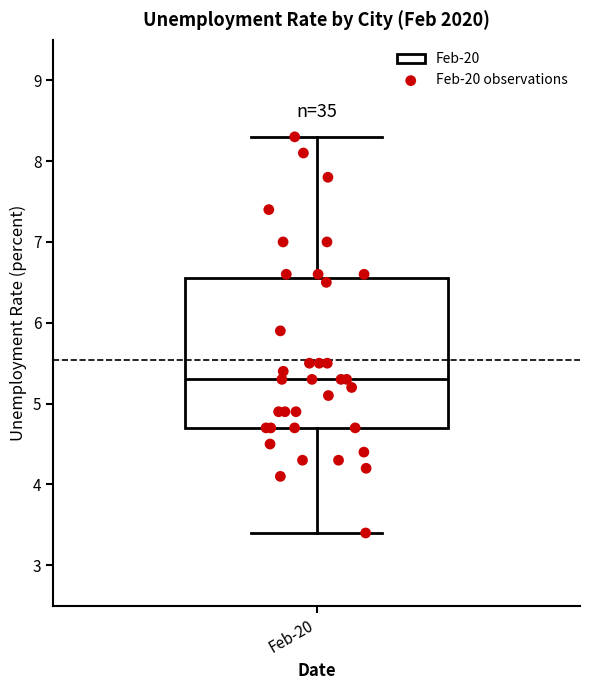

Transcribe this box plot: give where the median line is, the range the box spans, and where the two whiskers end, as read against the y-axis. The values are not printed on the chart, so give them approximately, as read against the axis.

median 5.3, box 4.7 to 6.6, whiskers 3.4 to 8.3